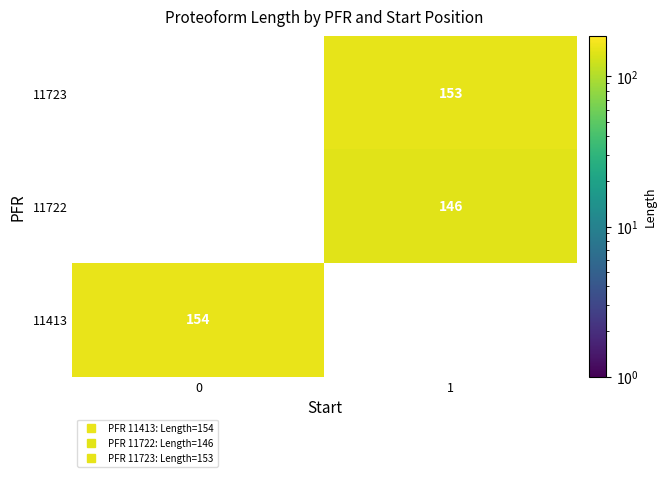

Which has a higher value, 1 or 0?

1